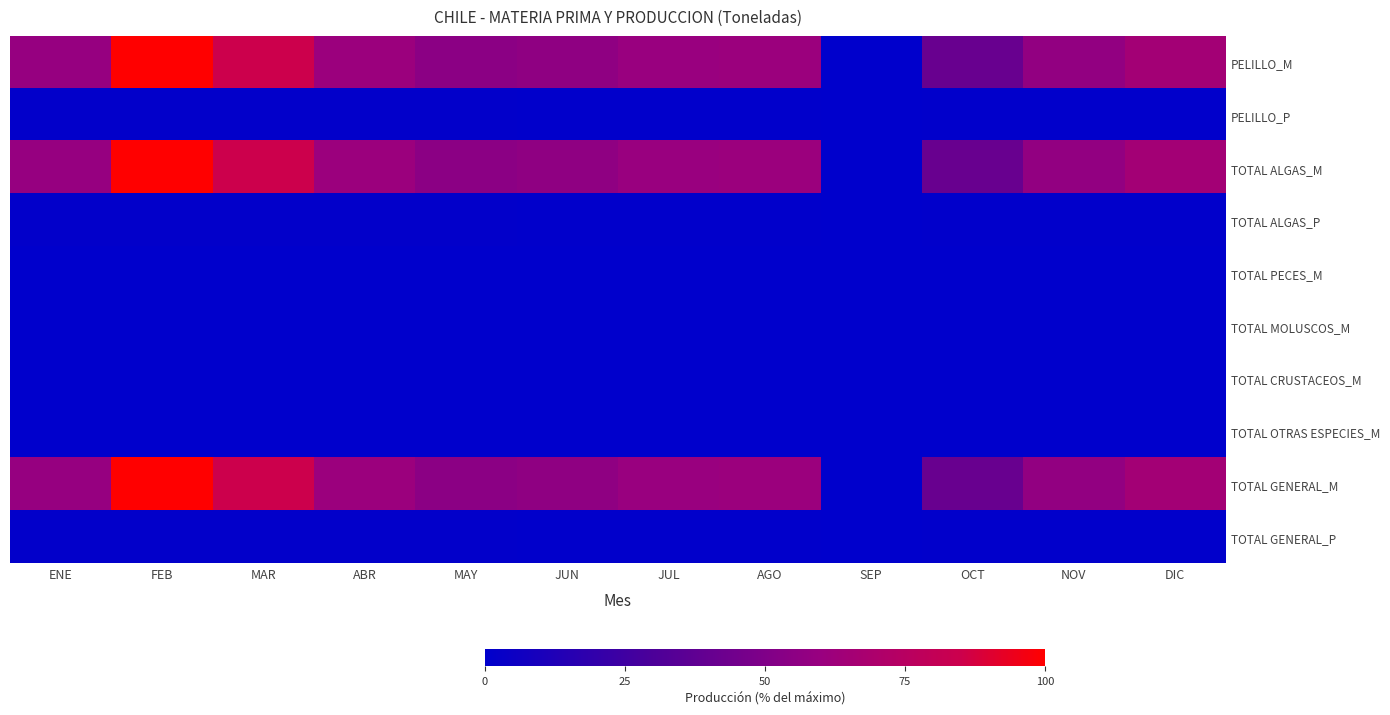

List the series in order of their peak value, lowest first.

TOTAL PECES_M, TOTAL MOLUSCOS_M, TOTAL CRUSTACEOS_M, TOTAL OTRAS ESPECIES_M, PELILLO_P, TOTAL ALGAS_P, TOTAL GENERAL_P, PELILLO_M, TOTAL ALGAS_M, TOTAL GENERAL_M